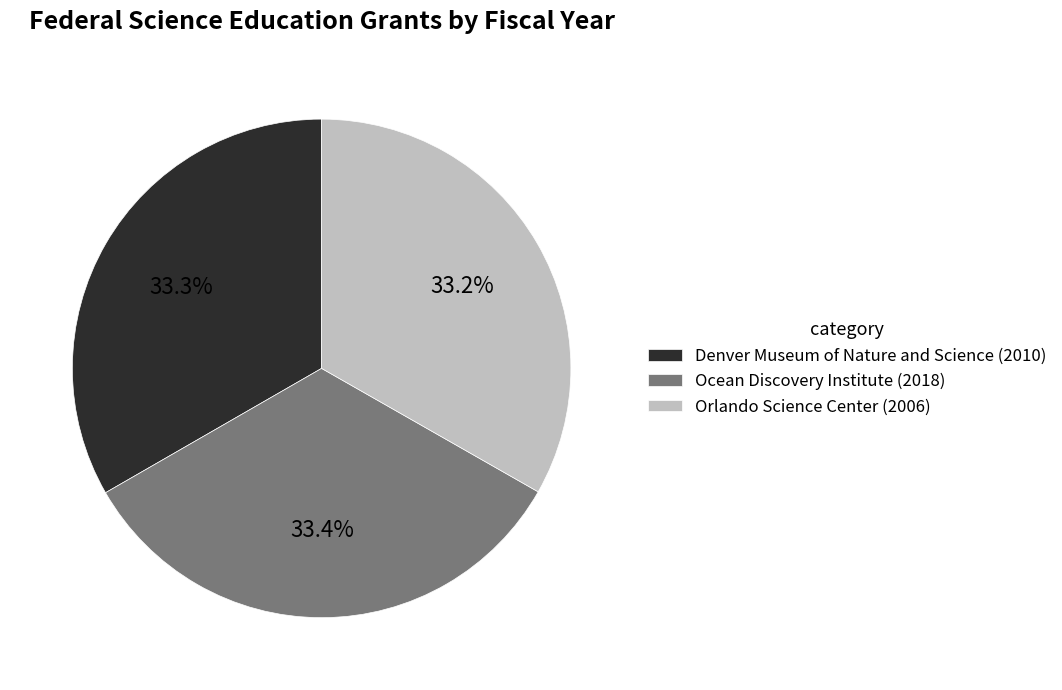

Does any single category account for the majority?

No